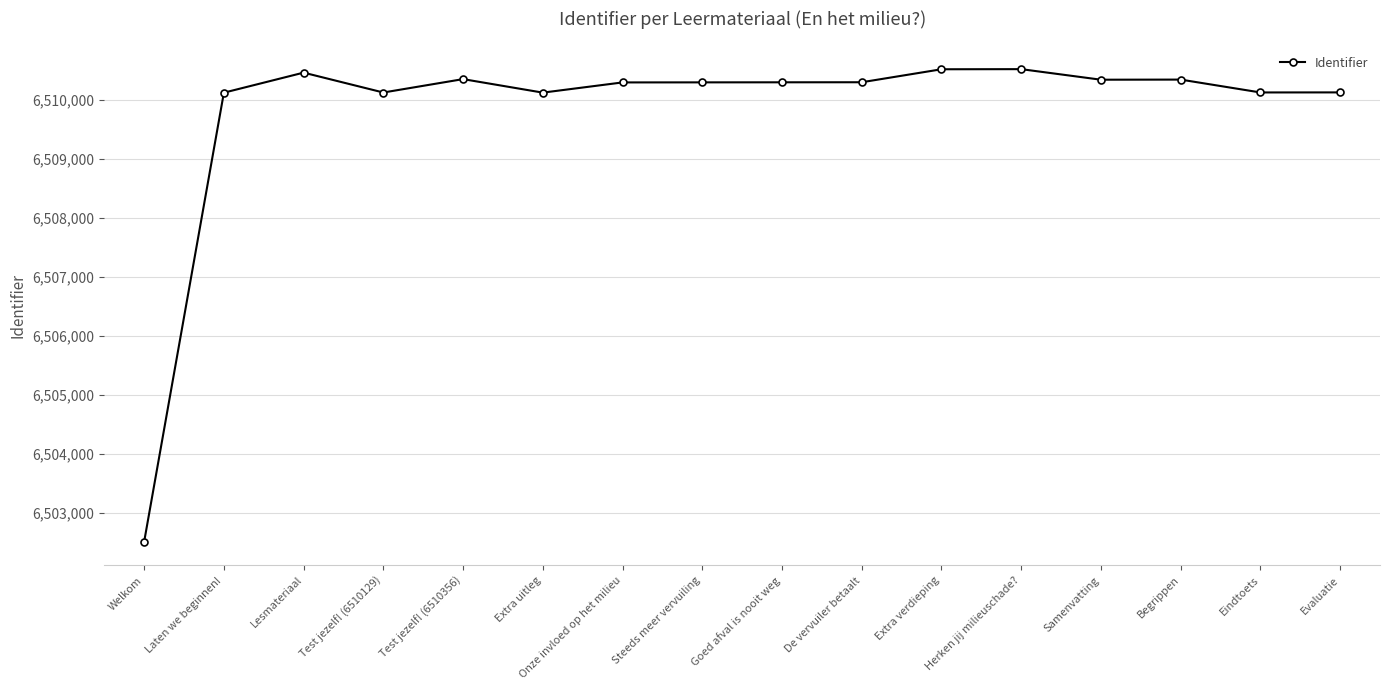

What is the label of the 16th point from the right?

Welkom